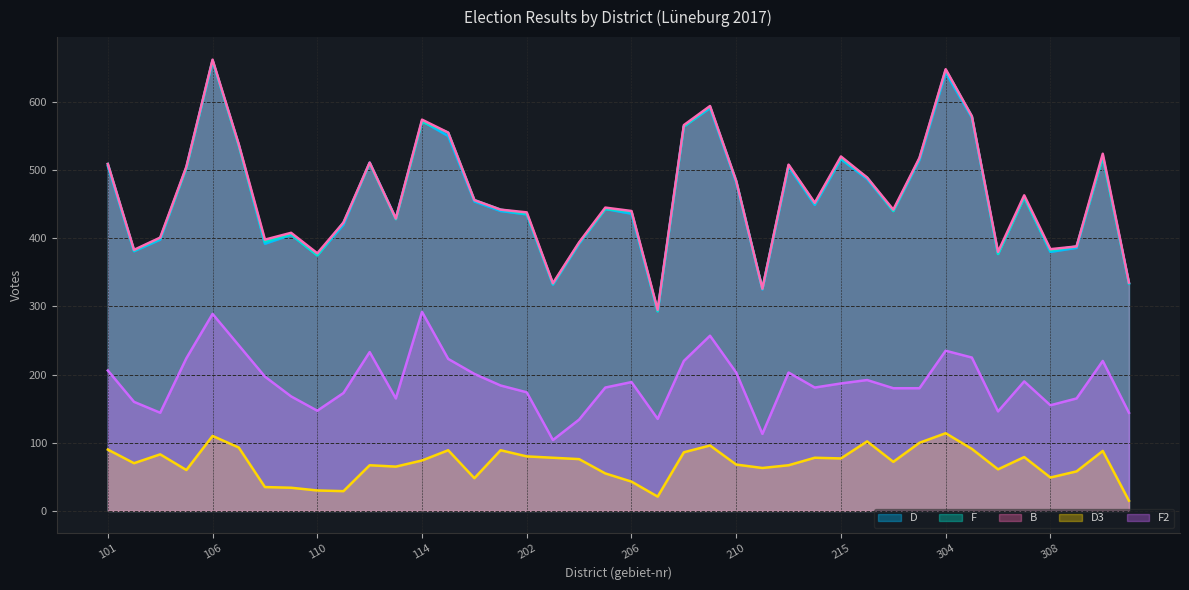

At which label does D3 first exceed 74?

101